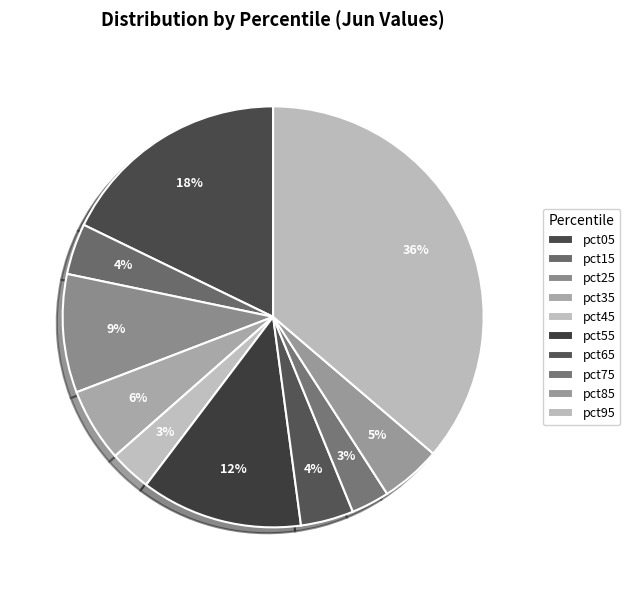

How many slices are in this pie chart?

10